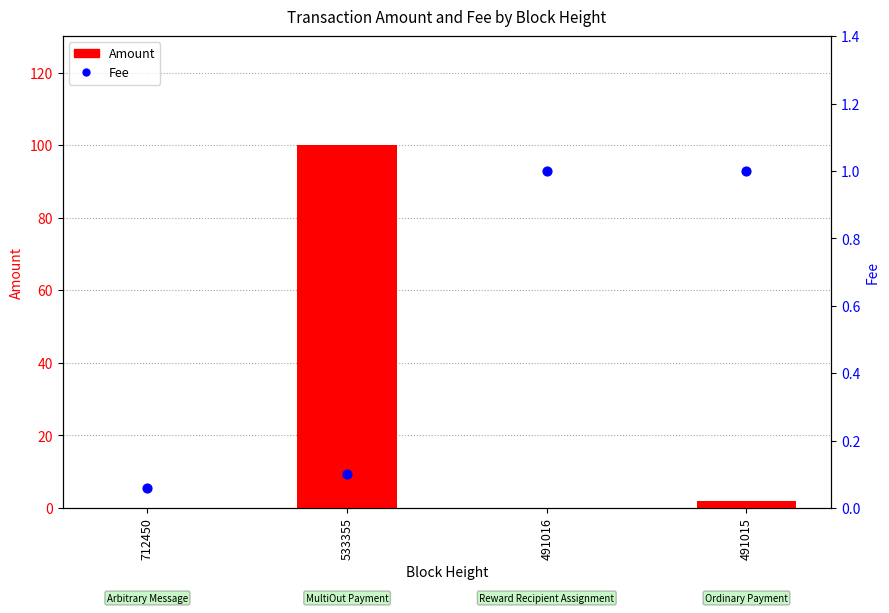

Is the value of Amount at 533355 greater than the value of Fee at 533355?

Yes